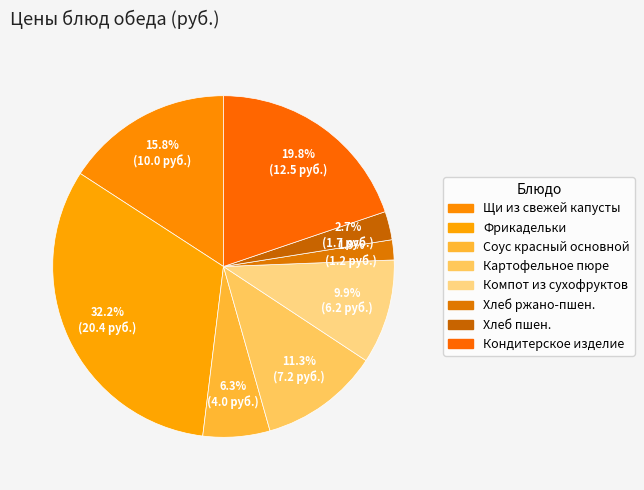

Count the number of slices in the pie.

8